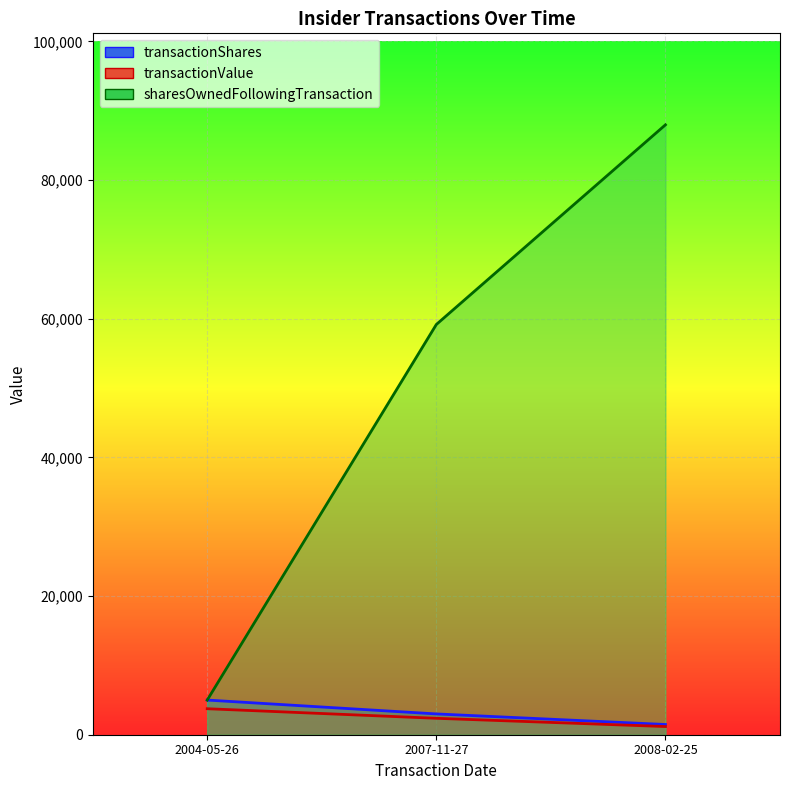

What is the value of the sharesOwnedFollowingTransaction point at the 3rd from the left?

87979